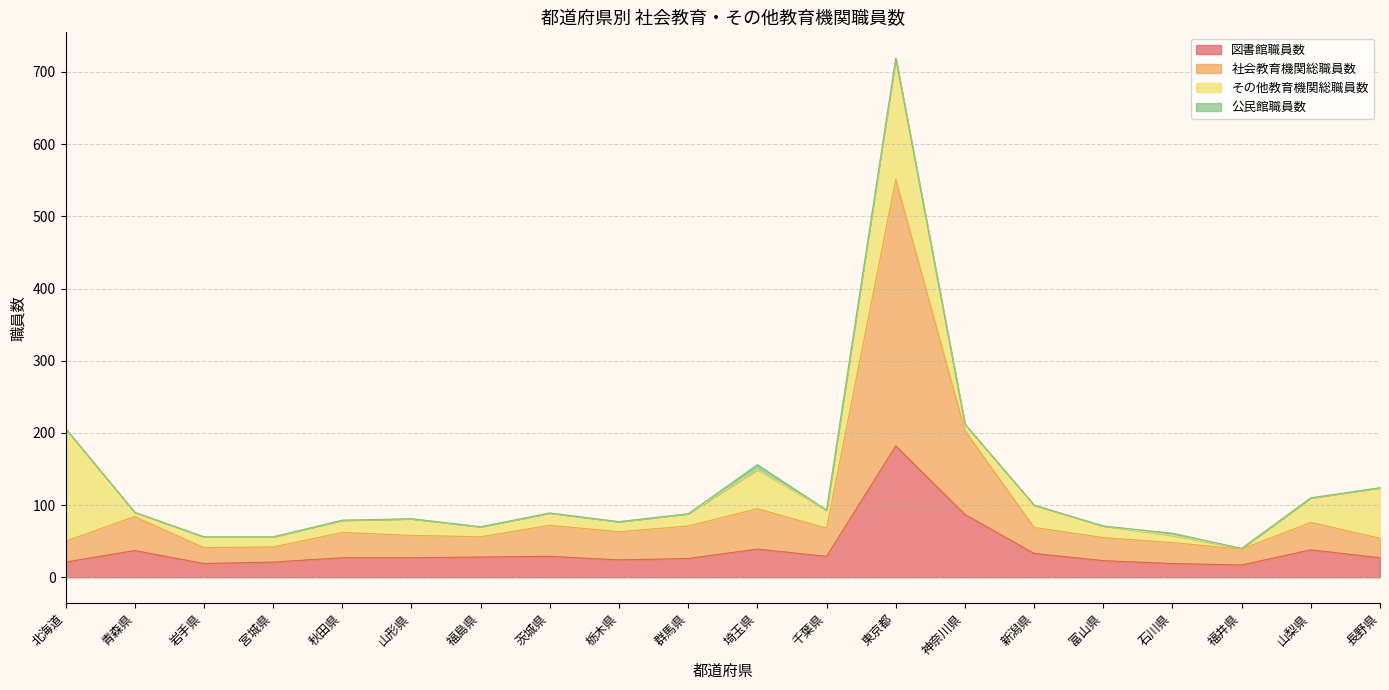

Where does the 社会教育機関総職員数 series first go above 63?

青森県